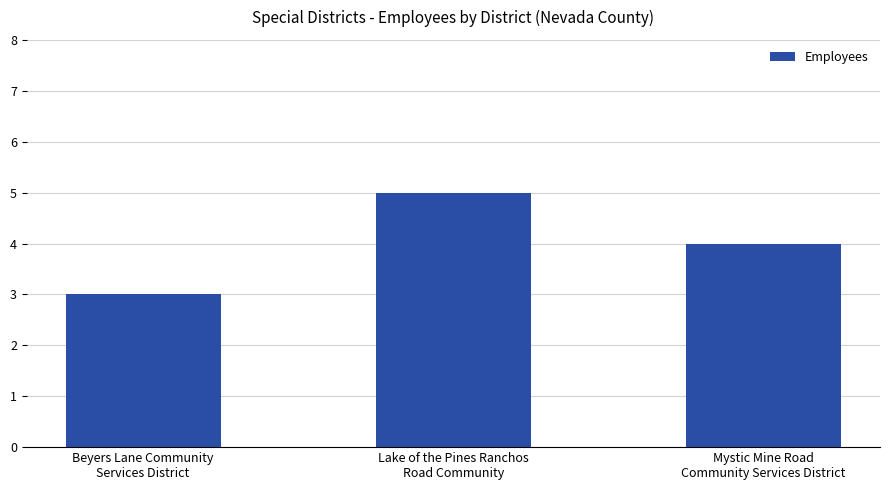

The value at Mystic Mine Road
Community Services District is 5. True or false?

False